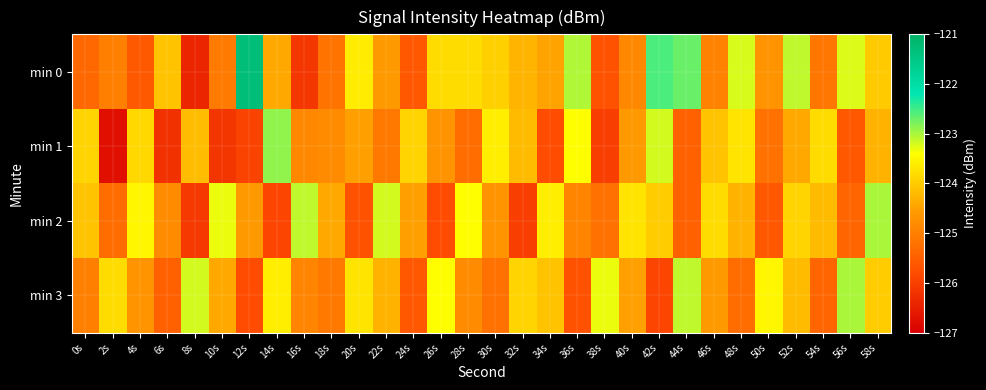

Reading left to right, what are all the values shown in this chart?

min 0: 0s=-125.4	2s=-125.0	4s=-125.6	6s=-124.1	8s=-126.4	10s=-125.1	12s=-121.3	14s=-124.4	16s=-126.1	18s=-125.2	20s=-123.6	22s=-124.6	24s=-125.6	26s=-123.8	28s=-123.8	30s=-123.9	32s=-124.3	34s=-124.5	36s=-123.0	38s=-125.7	40s=-124.8	42s=-122.6	44s=-122.7	46s=-124.9	48s=-123.2	50s=-124.7	52s=-123.1	54s=-125.1	56s=-123.2	58s=-124.0
min 1: 0s=-123.9	2s=-126.8	4s=-123.8	6s=-126.2	8s=-124.2	10s=-126.1	12s=-125.9	14s=-122.9	16s=-124.9	18s=-124.8	20s=-124.5	22s=-125.1	24s=-123.9	26s=-124.7	28s=-125.3	30s=-123.6	32s=-124.2	34s=-125.8	36s=-123.4	38s=-126.0	40s=-124.6	42s=-123.2	44s=-125.5	46s=-124.1	48s=-123.7	50s=-125.2	52s=-124.4	54s=-123.8	56s=-125.6	58s=-124.3
min 2: 0s=-124.1	2s=-125.3	4s=-123.5	6s=-124.8	8s=-126.1	10s=-123.3	12s=-124.6	14s=-125.9	16s=-123.1	18s=-124.4	20s=-125.7	22s=-123.2	24s=-124.5	26s=-125.8	28s=-123.4	30s=-124.7	32s=-126.0	34s=-123.6	36s=-124.9	38s=-125.2	40s=-123.7	42s=-124.0	44s=-125.5	46s=-123.8	48s=-124.3	50s=-125.6	52s=-123.9	54s=-124.2	56s=-125.4	58s=-123.0
min 3: 0s=-125.0	2s=-123.8	4s=-124.7	6s=-125.5	8s=-123.2	10s=-124.4	12s=-125.8	14s=-123.6	16s=-124.9	18s=-125.1	20s=-123.7	22s=-124.3	24s=-125.6	26s=-123.4	28s=-124.8	30s=-125.2	32s=-123.9	34s=-124.1	36s=-125.7	38s=-123.3	40s=-124.5	42s=-125.9	44s=-123.1	46s=-124.6	48s=-125.3	50s=-123.5	52s=-124.2	54s=-125.4	56s=-123.0	58s=-124.0